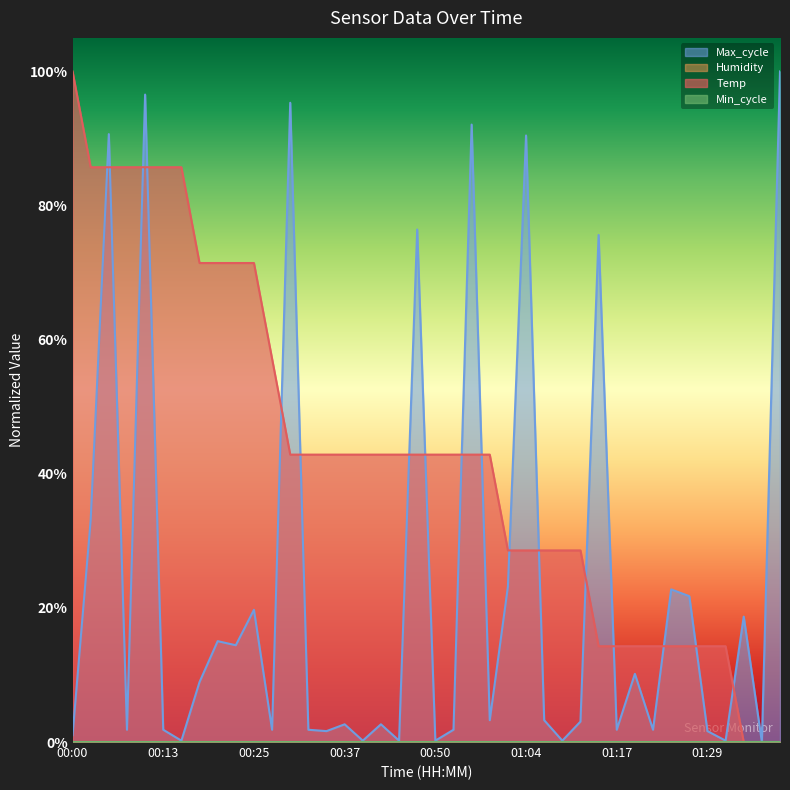

Does the chart display data point markers on the line(s)?

No